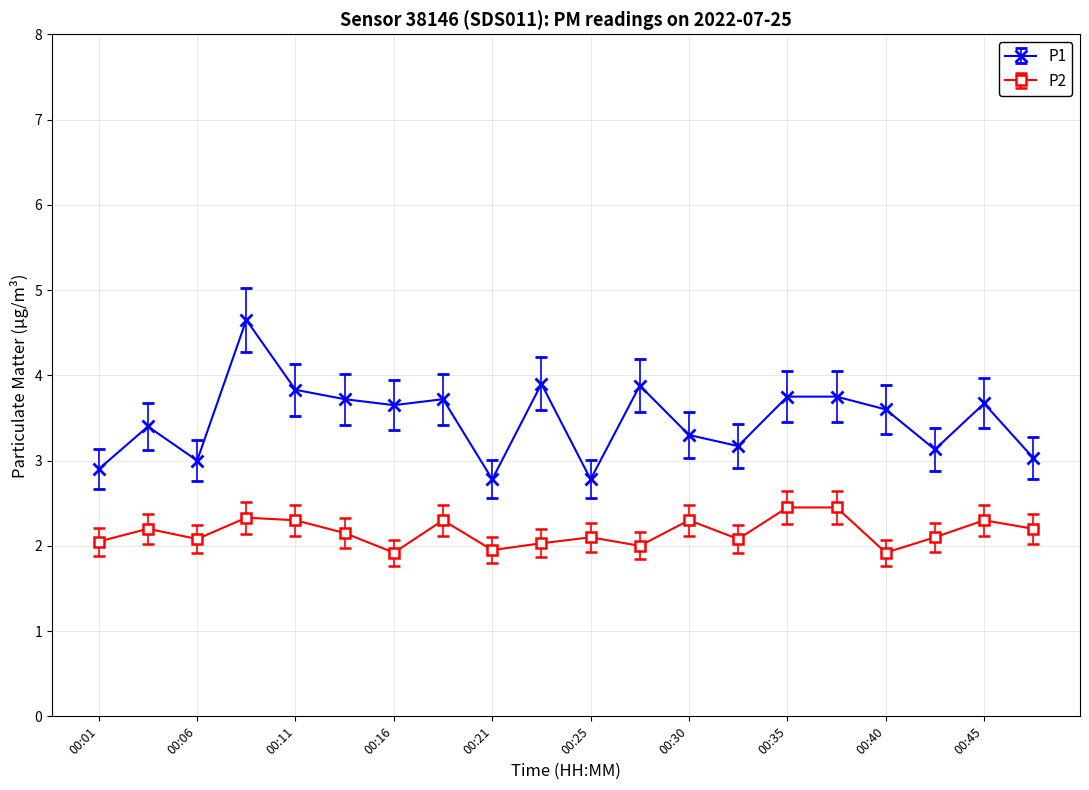

What is the value of the P1 point at the 16th from the left?

3.8